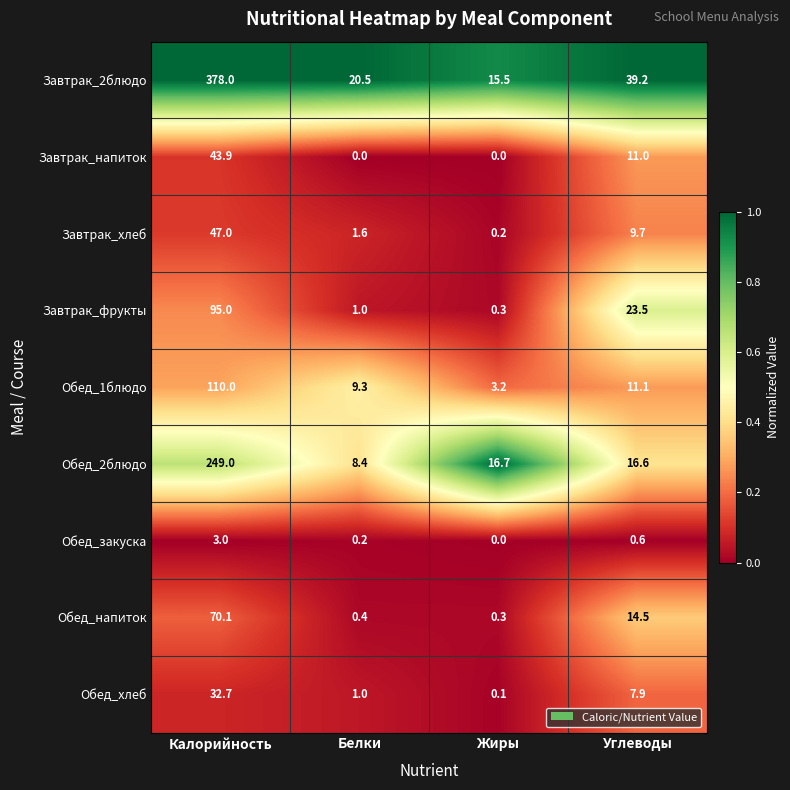

At which category is the sum across all series the highest?

Калорийность